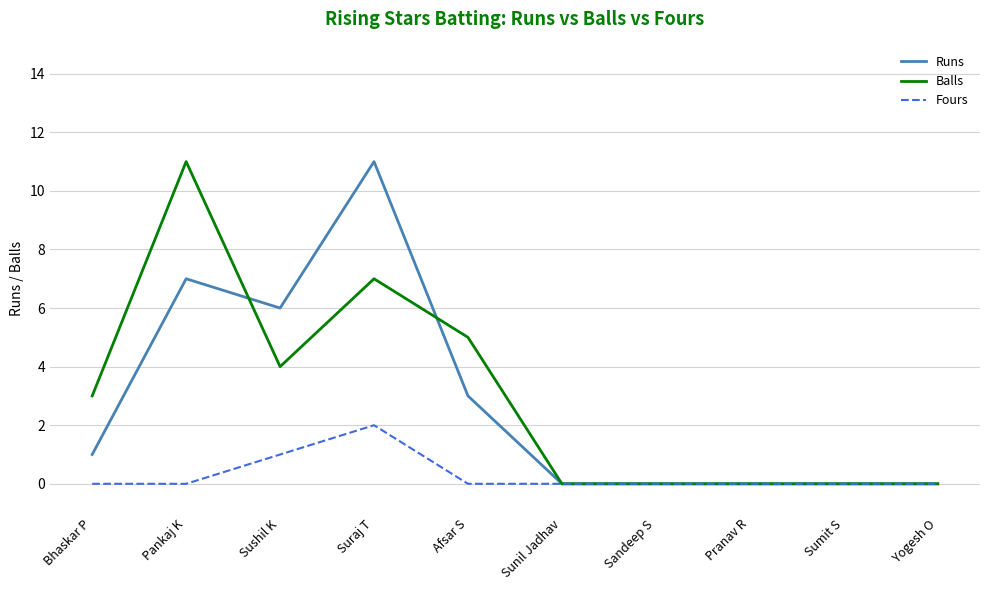

What are all the series names shown in the legend?

Runs, Balls, Fours